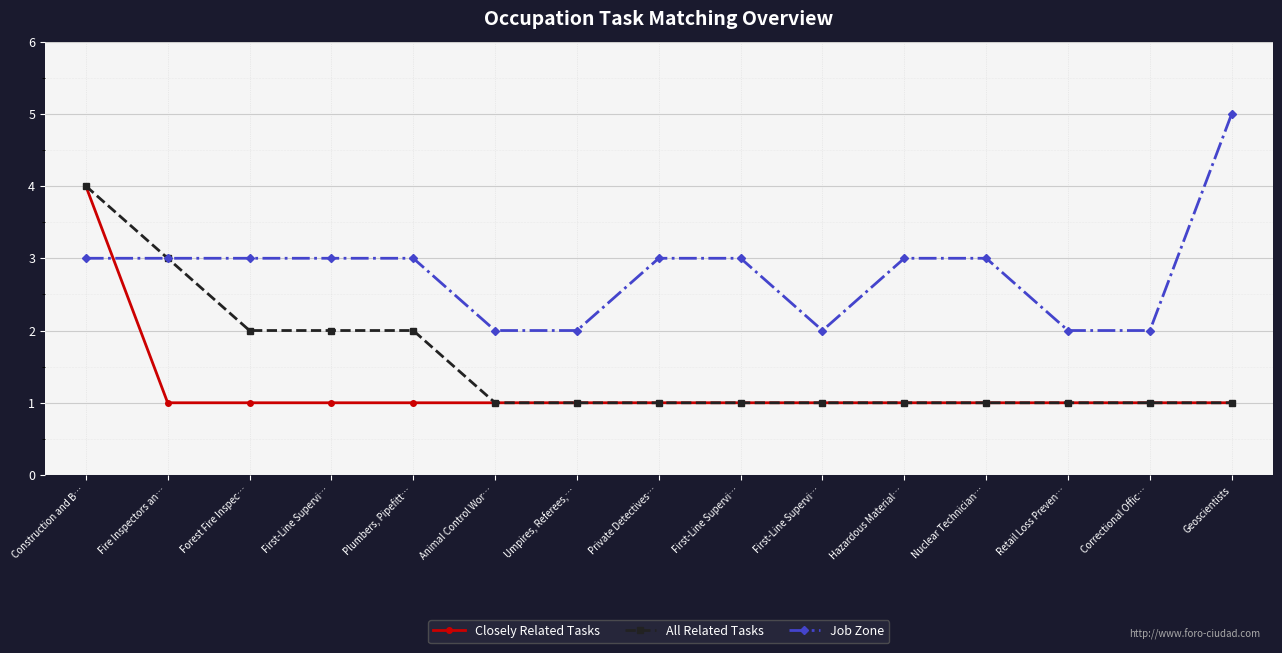

True or false: All Related Tasks has more than 1 points higher than both neighbors.

False